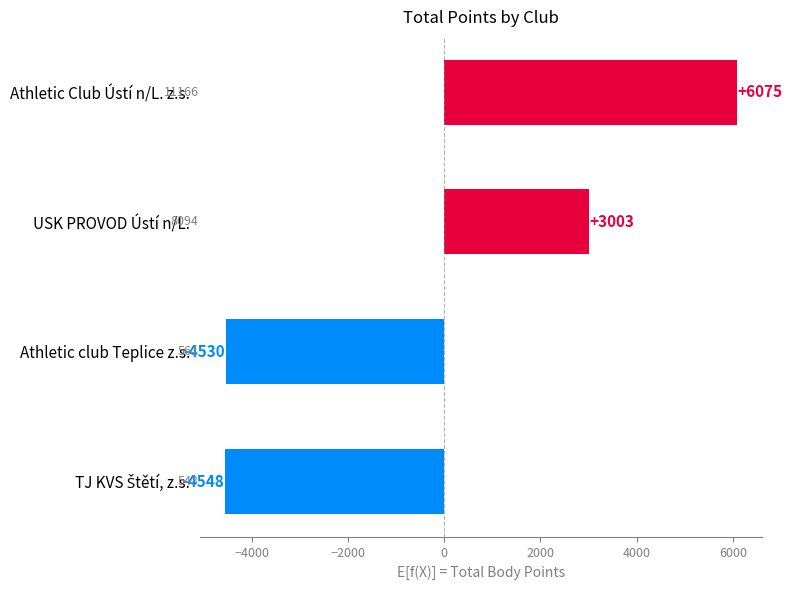

How many bars are there in total?

4